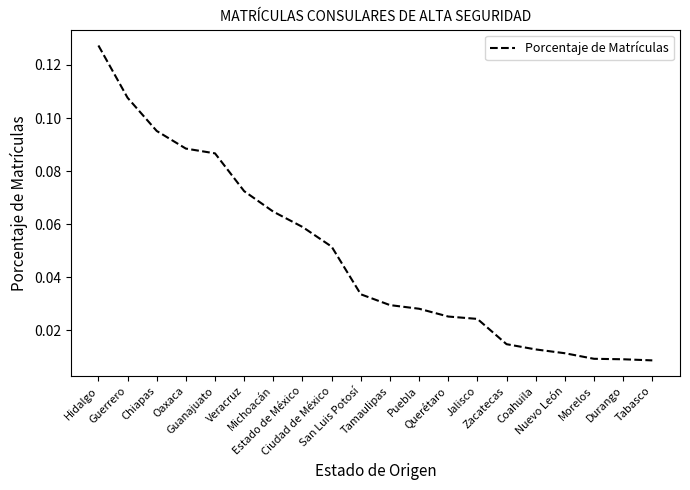

Does the chart have visible grid lines?

No